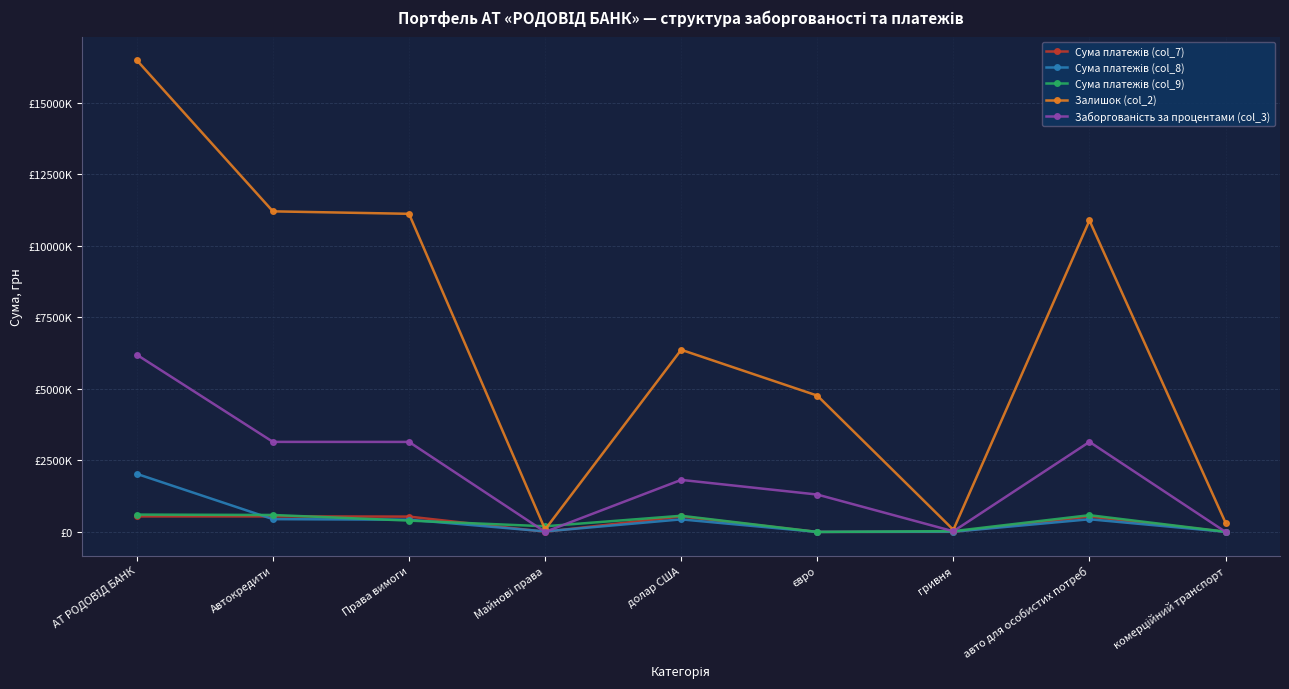

What is the total value across all series at євро?

6068218.2